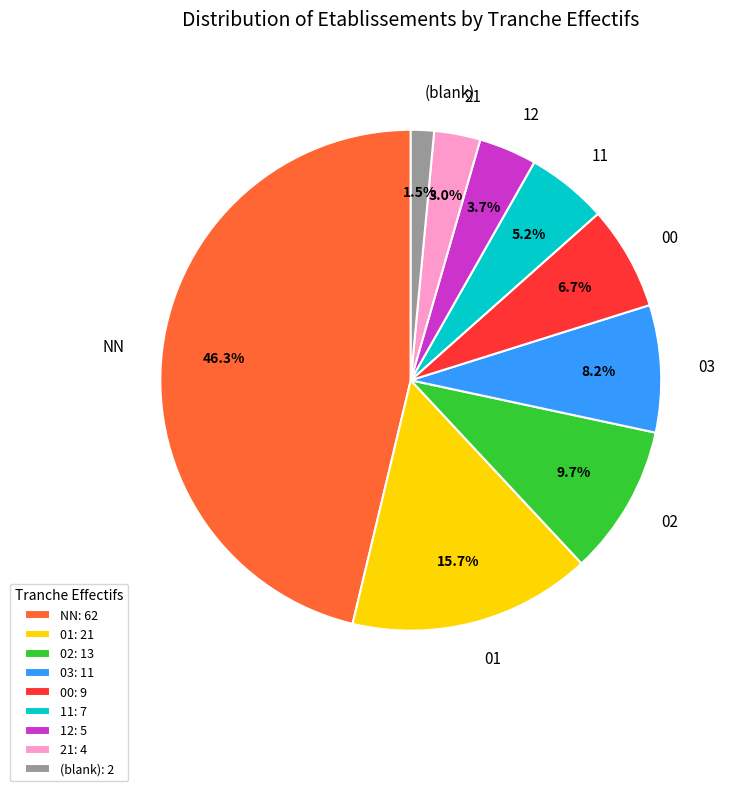

Count the number of slices in the pie.

9